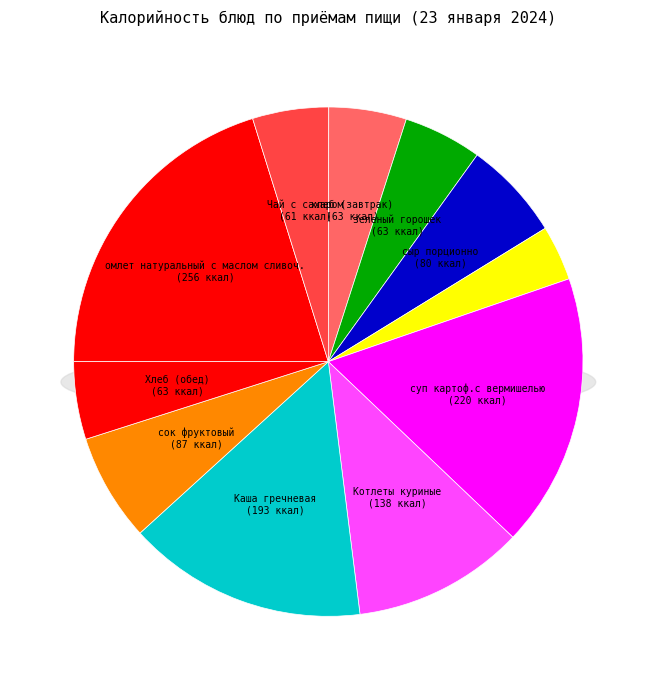

Rank the categories by value from highest to lowest.

омлет натуральный с маслом сливоч., суп картоф.с вермишелью, Каша гречневая, Котлеты куриные, сок фруктовый, сыр порционно, зеленый горошек, хлеб (завтрак), Хлеб (обед), Чай с сахаром, яблоко